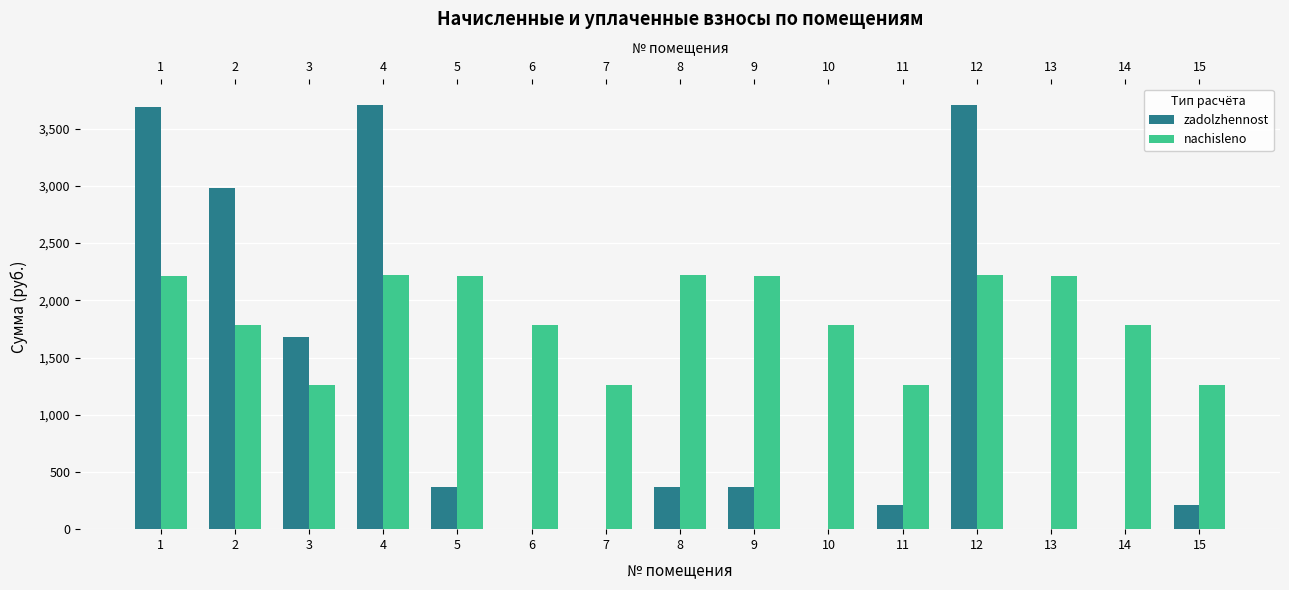

The value of zadolzhennost at 2 is 2979.2. True or false?

True